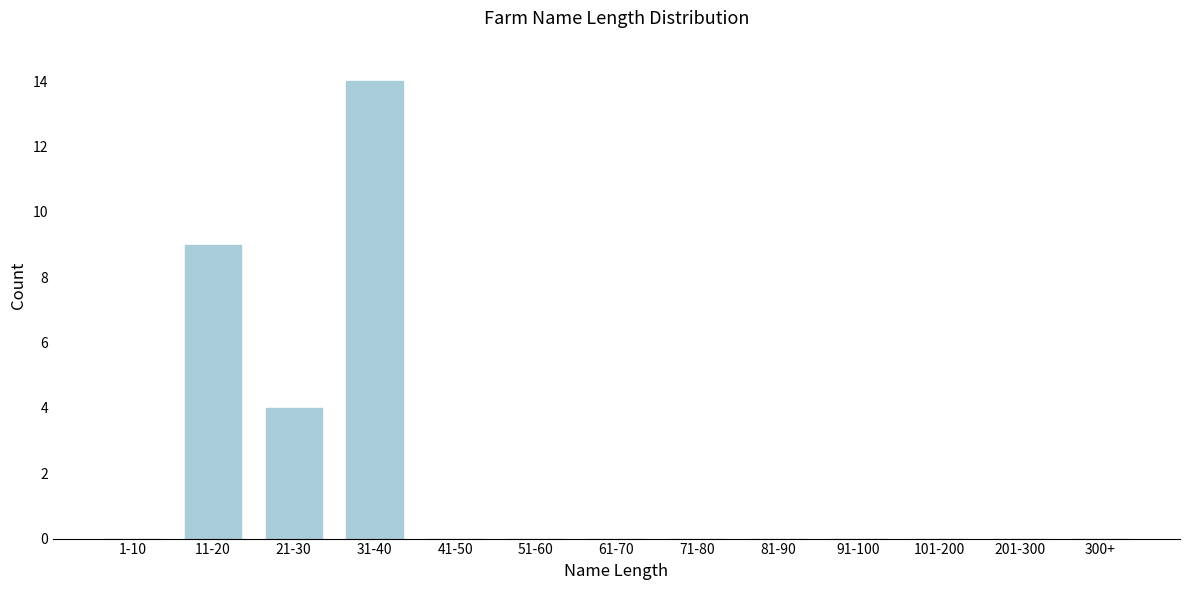

Reading right to left, what are all the values shown in this chart?

300+=0	201-300=0	101-200=0	91-100=0	81-90=0	71-80=0	61-70=0	51-60=0	41-50=0	31-40=14	21-30=4	11-20=9	1-10=0